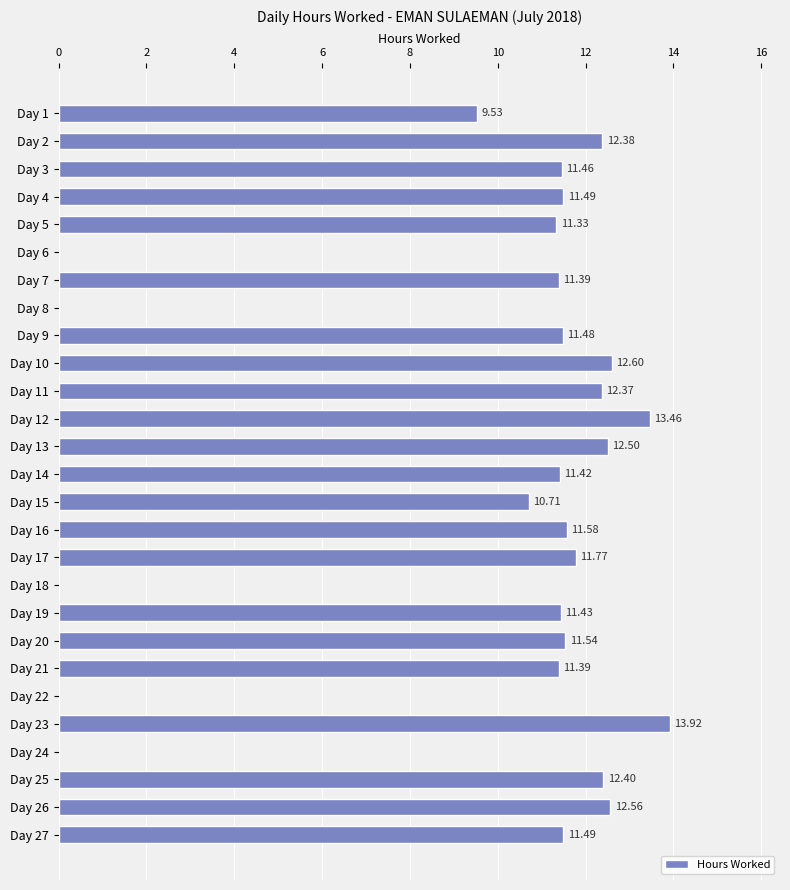

Which has a higher value, Day 20 or Day 4?

Day 20